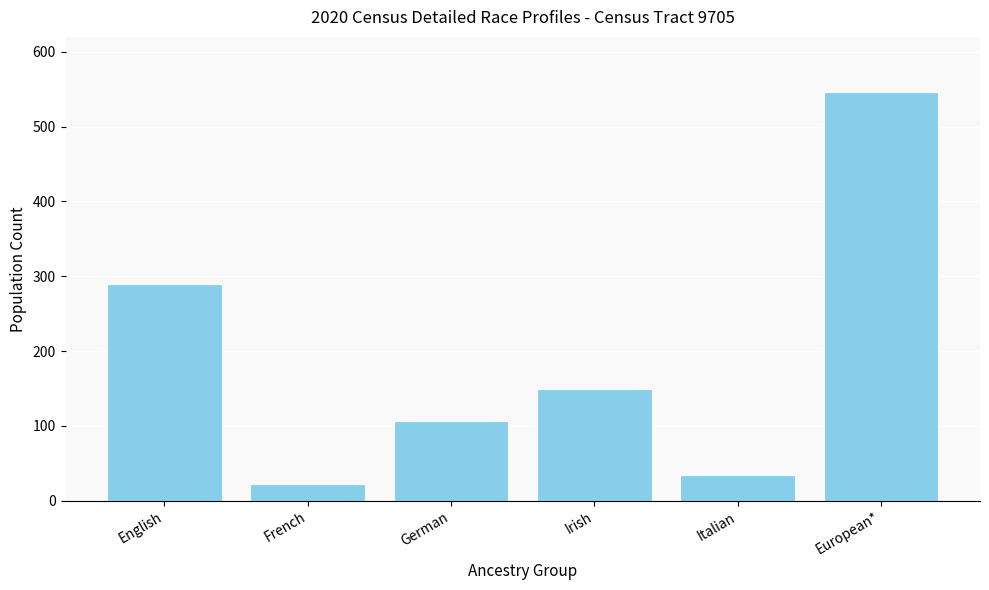

List the labels in order of value, largest first.

European*, English, Irish, German, Italian, French